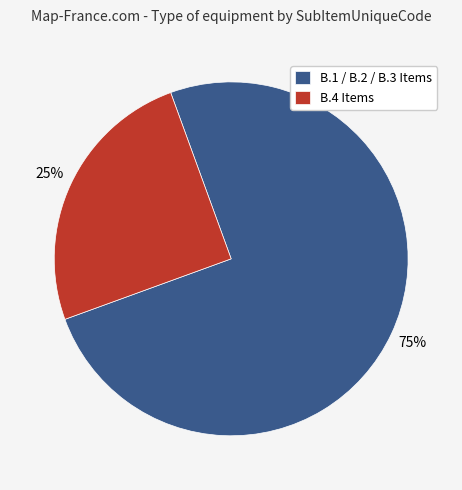

True or false: B.4 Items accounts for 35% of the total.

False